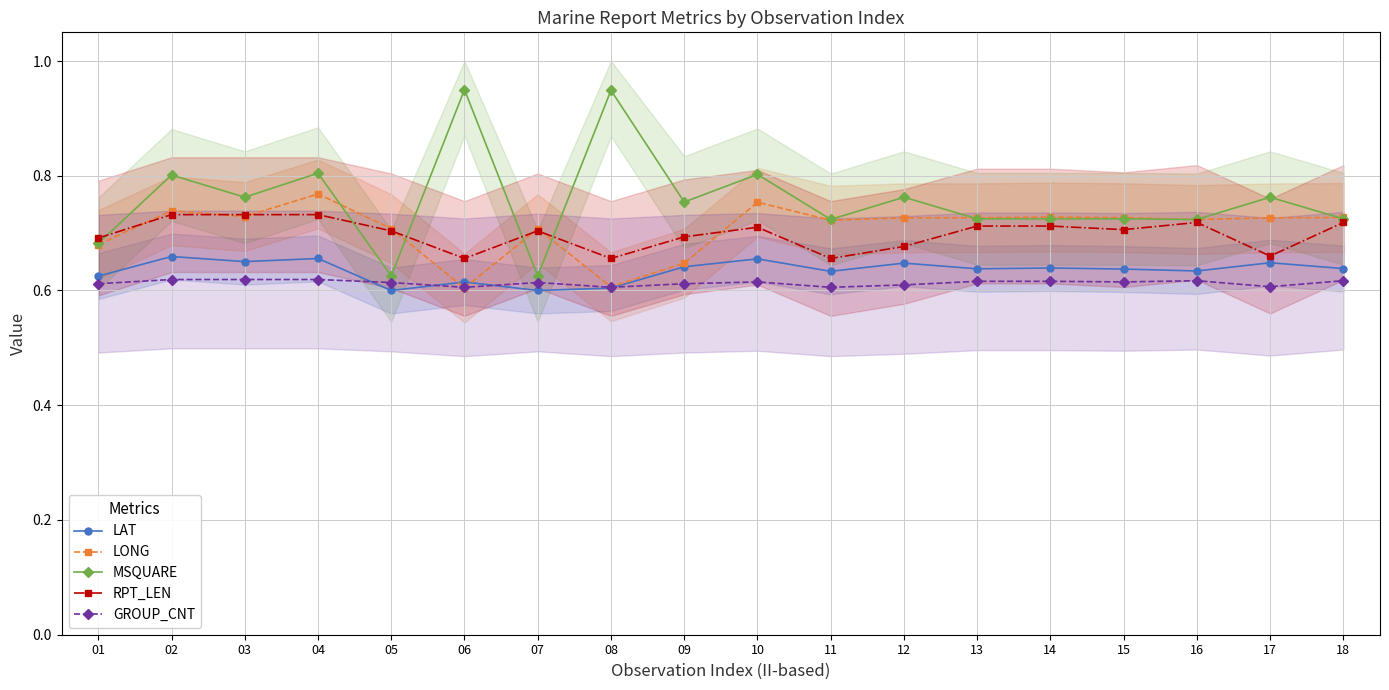

What is the difference between the second highest and second lowest values in the LONG series?

0.1